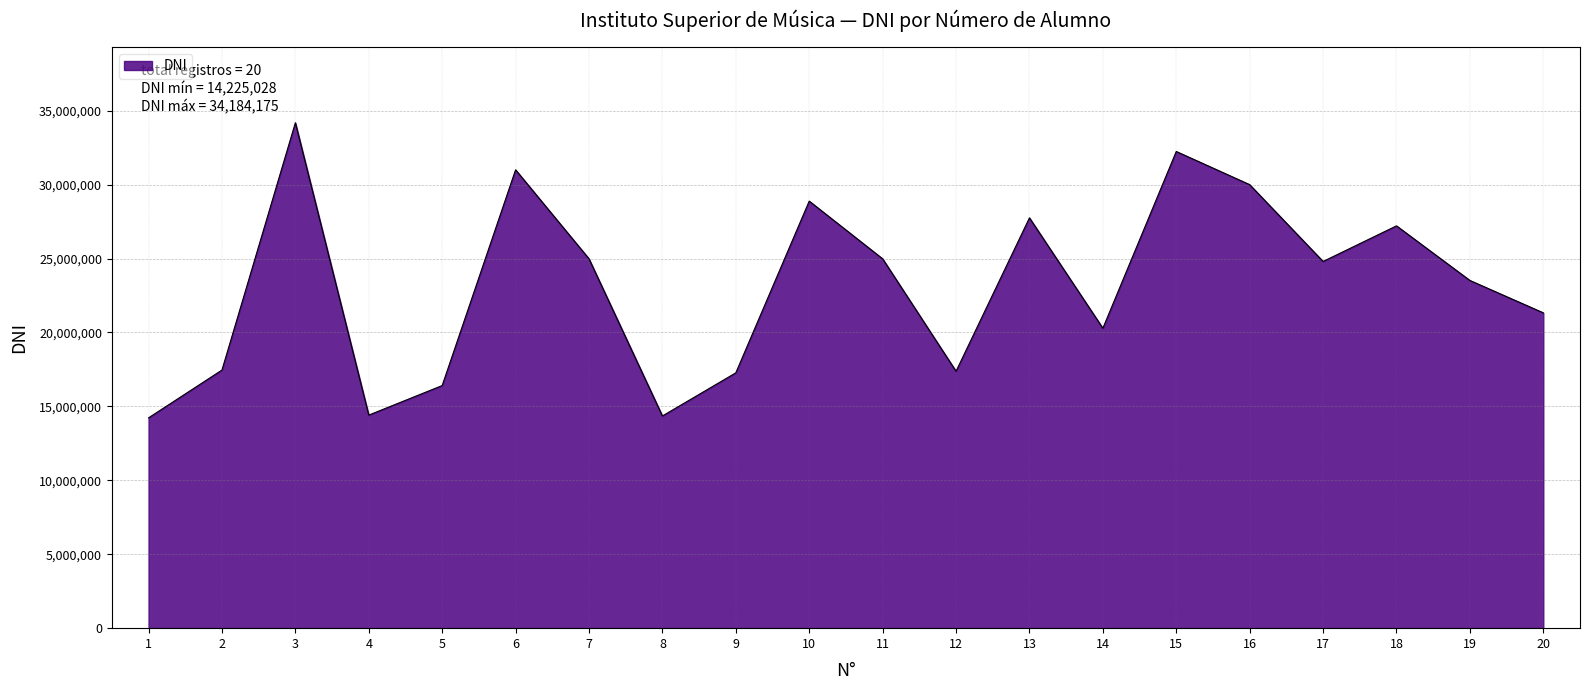

The value at 17 is 17103129. True or false?

False